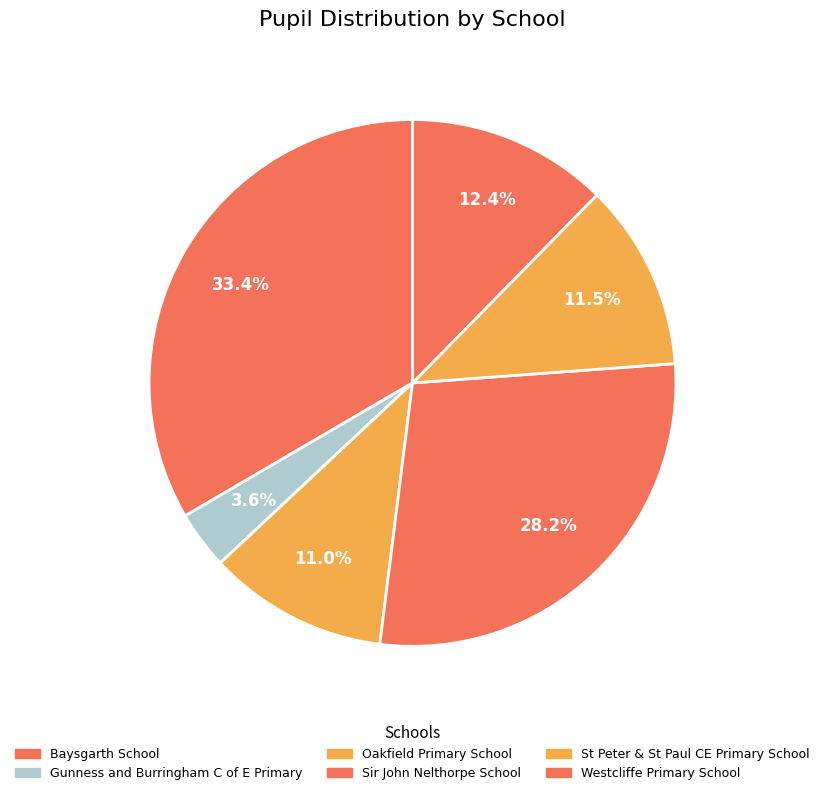

Rank the categories by value from lowest to highest.

Gunness and Burringham C of E Primary, Oakfield Primary School, St Peter & St Paul CE Primary School, Westcliffe Primary School, Sir John Nelthorpe School, Baysgarth School